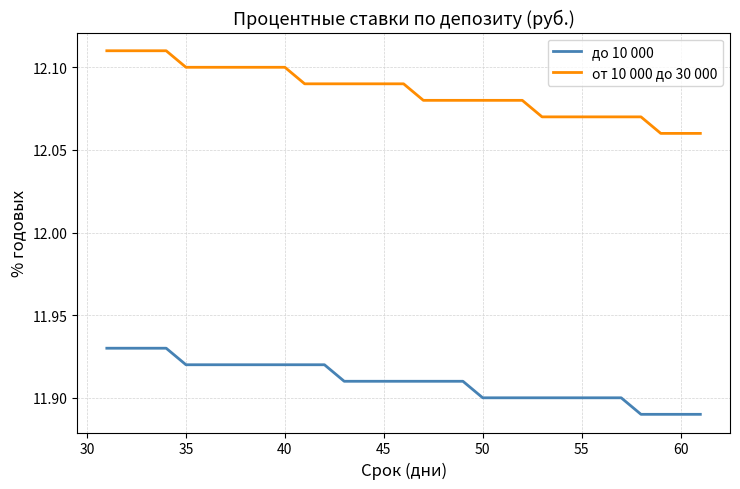

List the series in order of their overall mean, highest first.

от 10 000 до 30 000, до 10 000